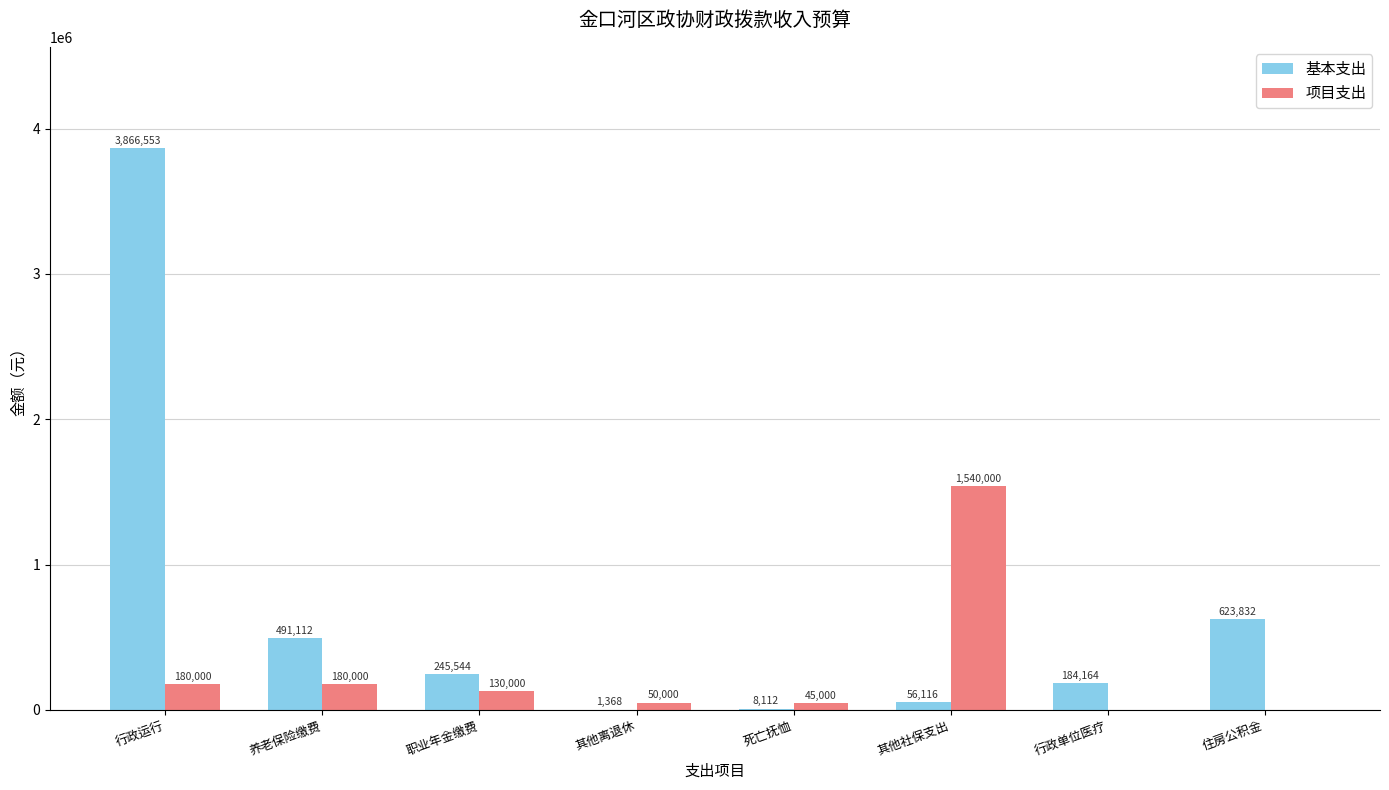

Read the 项目支出 value at 死亡抚恤, to the nearest 50.

45000